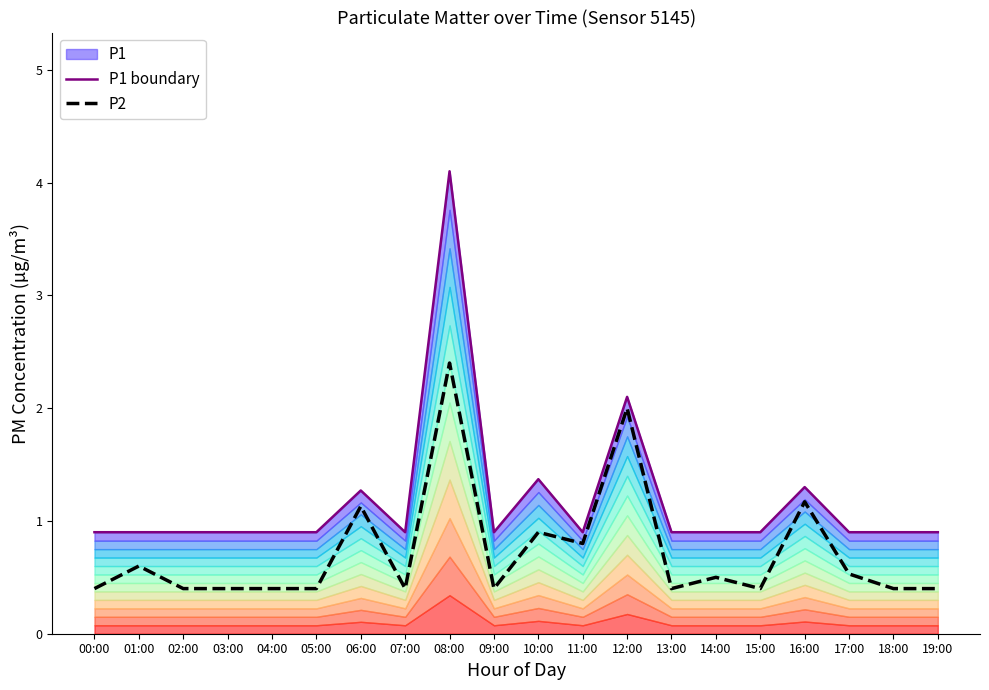

Read the P1 boundary value at 18:00.

0.9